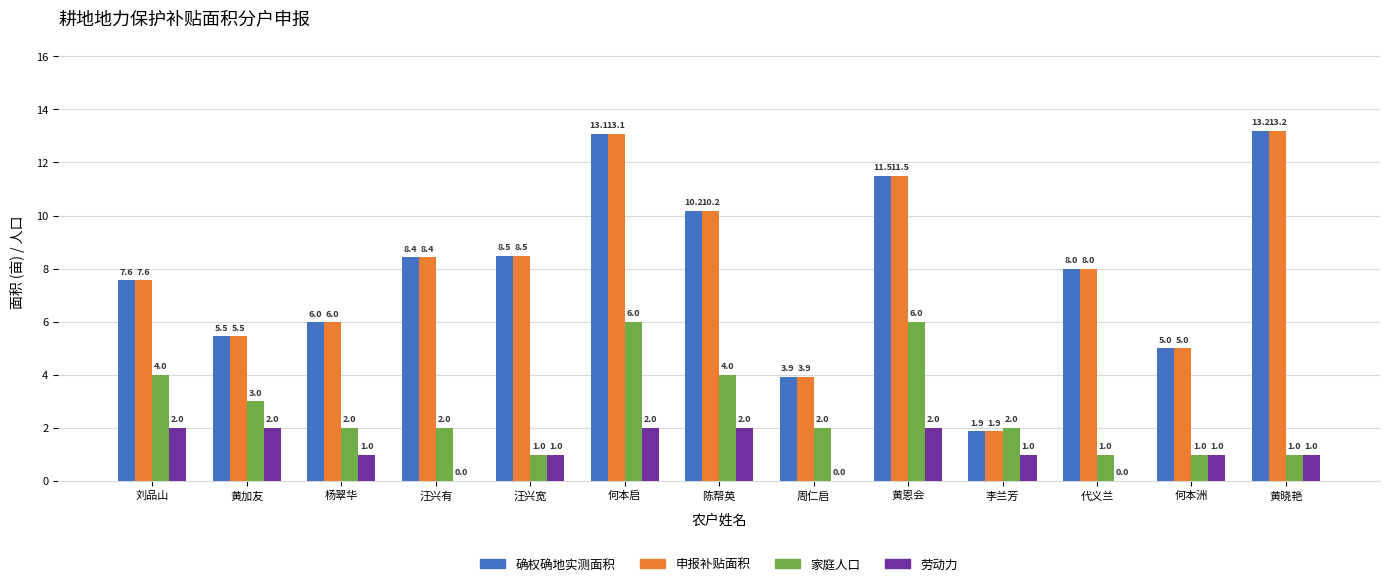

What is the sum of the 家庭人口 values at 陈帮英 and 李兰芳?

6.0